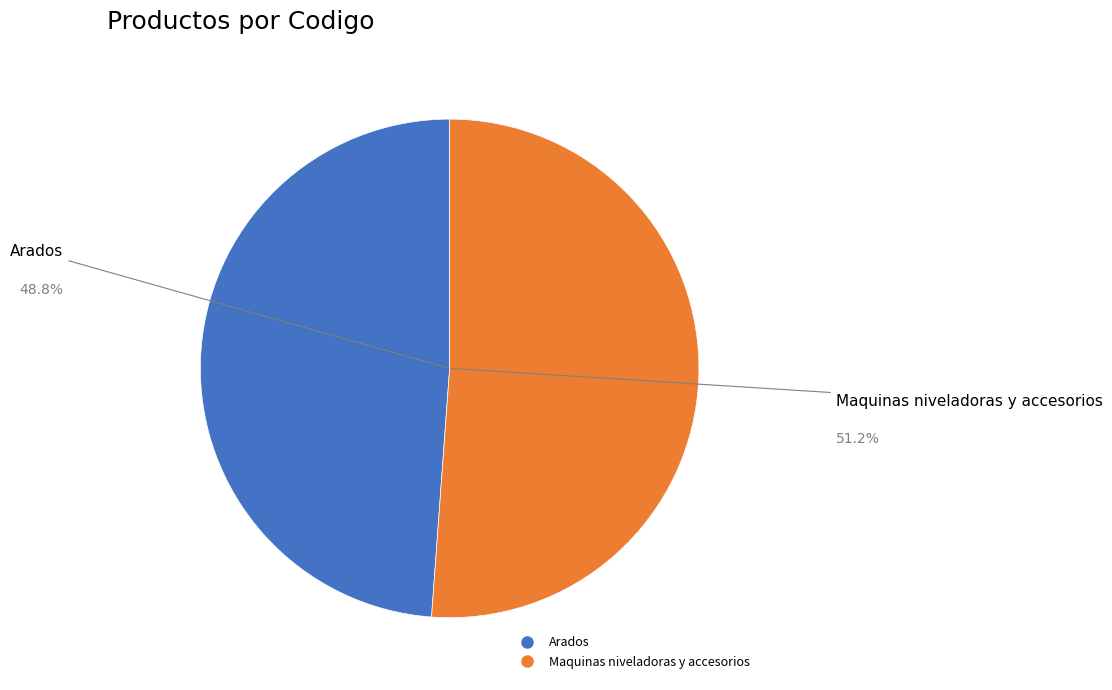

Combined, do Arados and Maquinas niveladoras y accesorios account for over 50%?

Yes